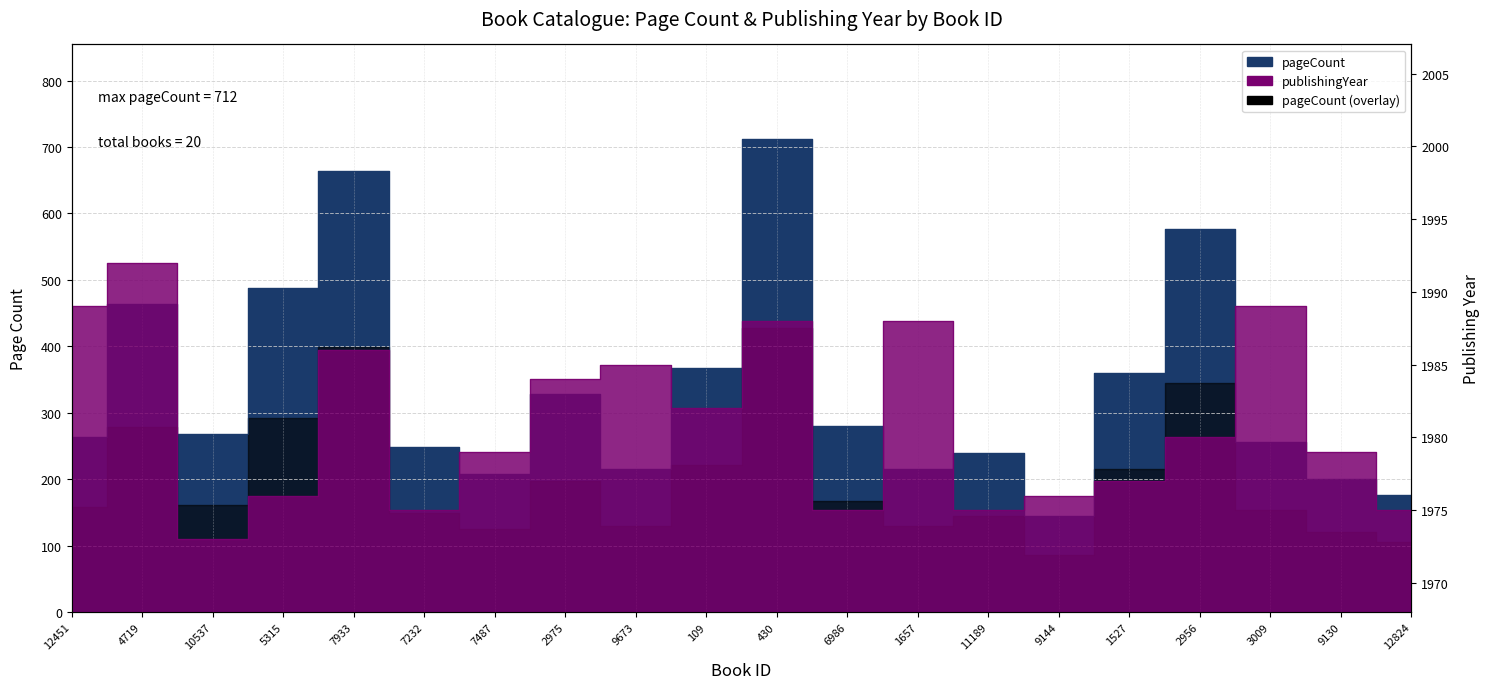

What is the difference between the publishingYear values at 7232 and 2975?

9